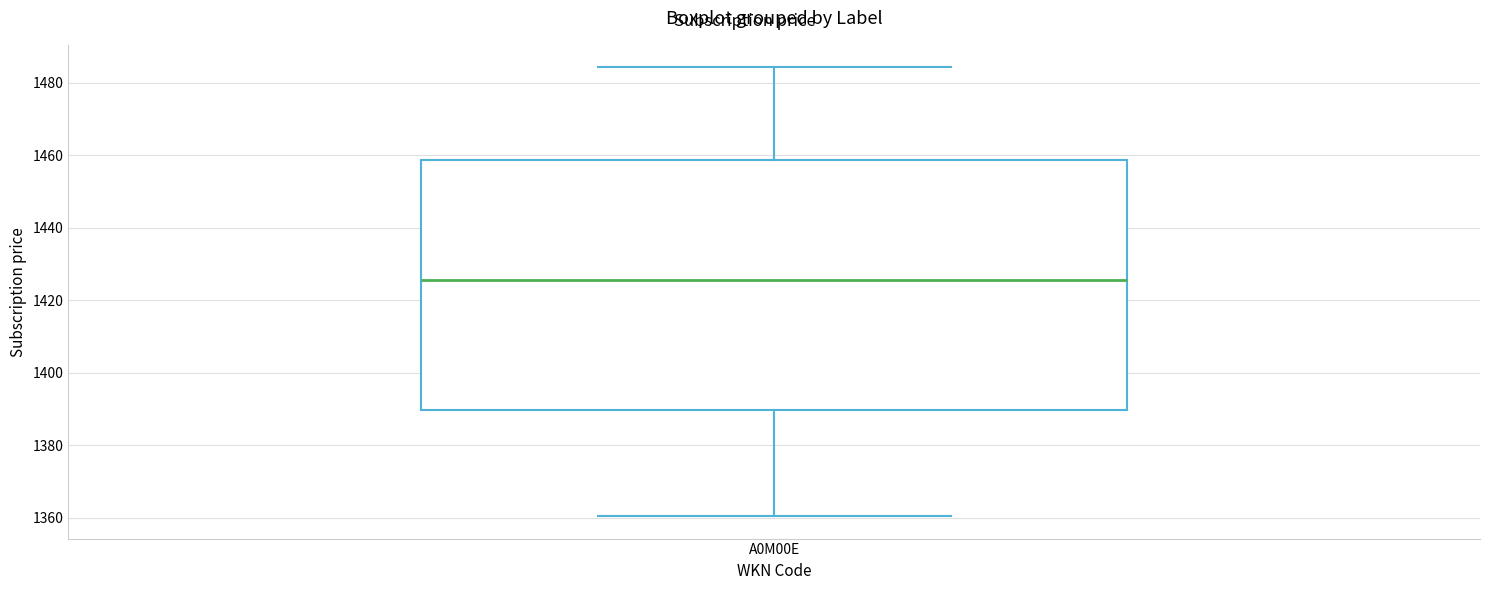

Read this box plot against the y-axis: the position of the median line, the range covered by the box, and the ends of both whiskers. The values are not printed on the chart, so give them approximately, as read against the axis.

median 1426, box 1390 to 1458, whiskers 1360 to 1484